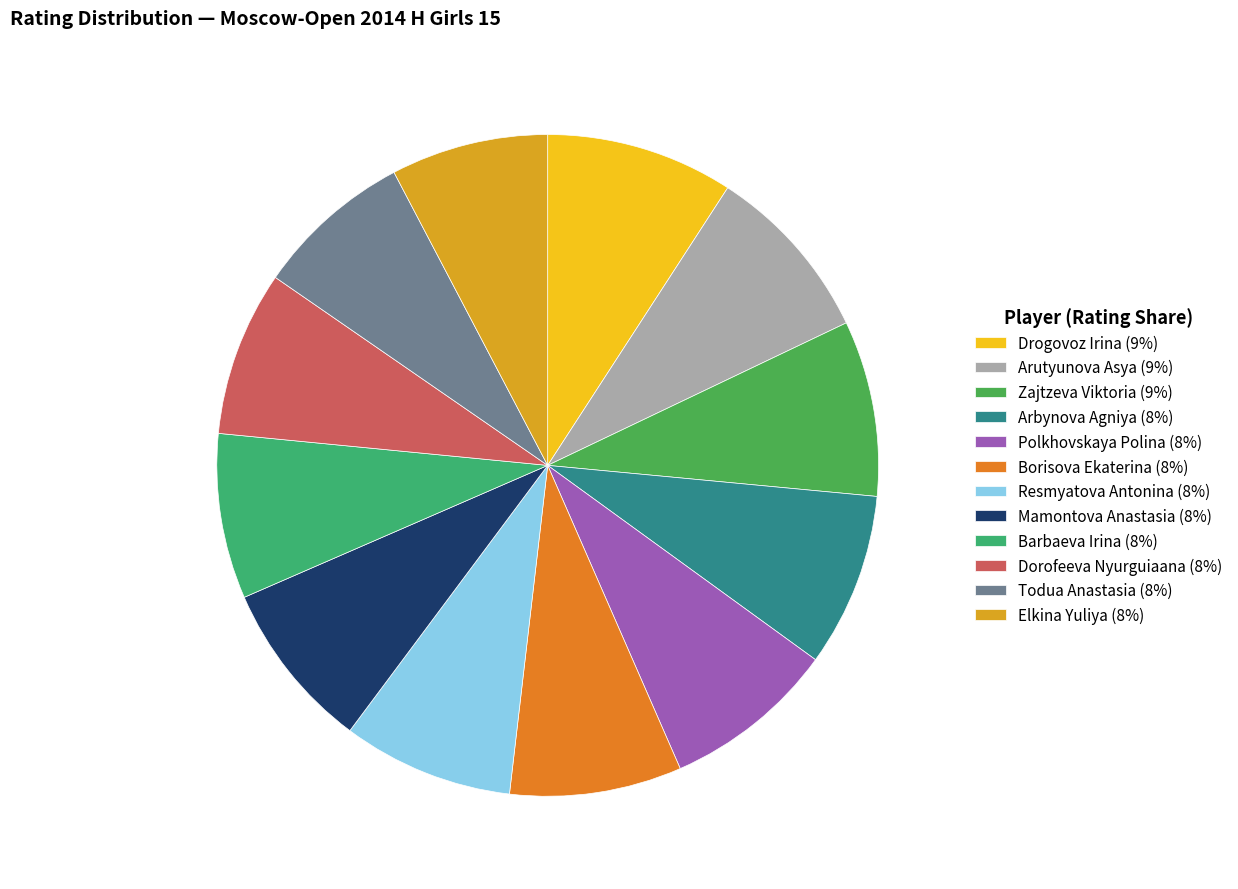

Is Borisova Ekaterina the majority of the pie?

No